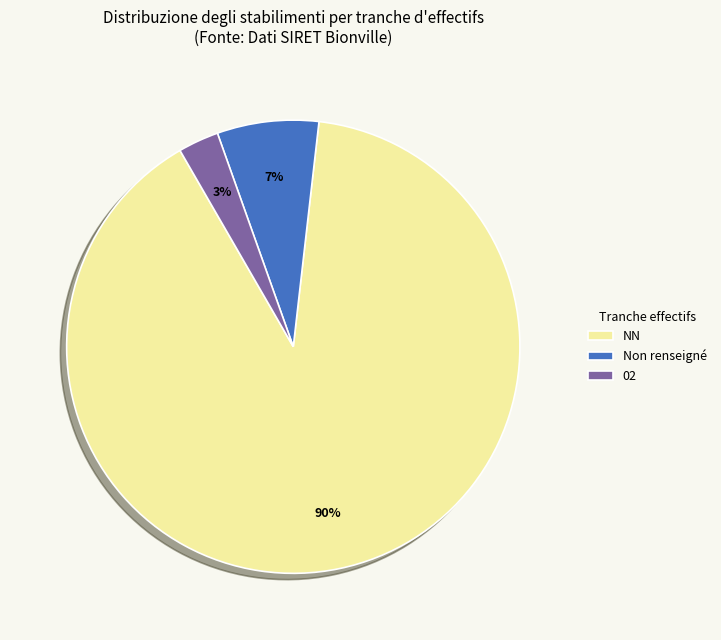

Approximately how many times larger is the value at 02 compared to Non renseigné?

0.4